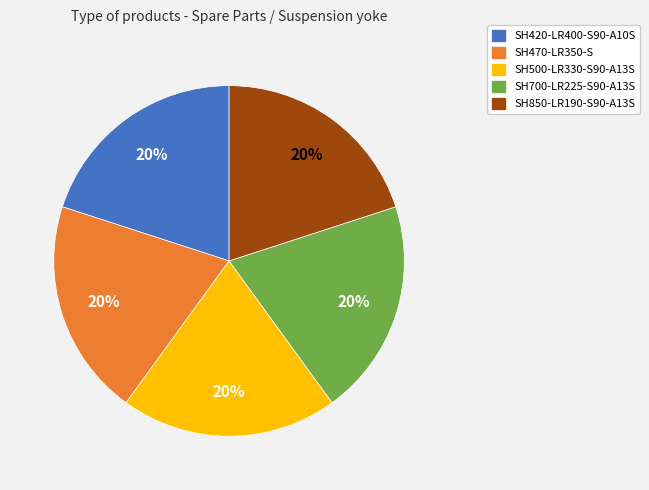

Approximately how many times larger is the value at SH850-LR190-S90-A13S compared to SH470-LR350-S?

1.0